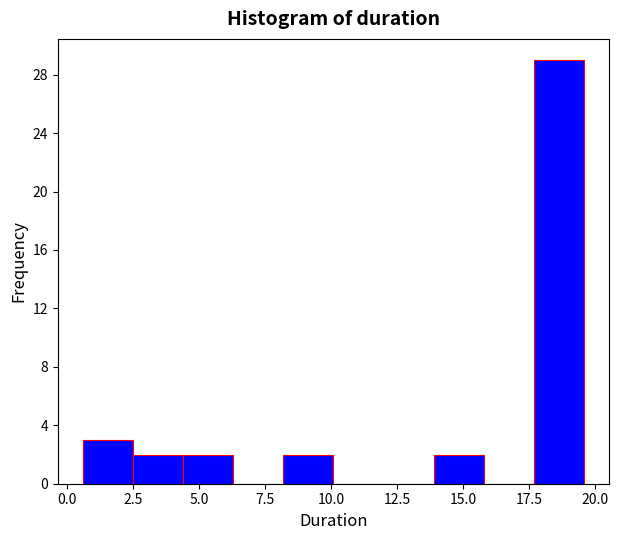

Around what value on the x-axis is the tallest bar? Give the approximate position of its centre, as read against the axis.

18.5